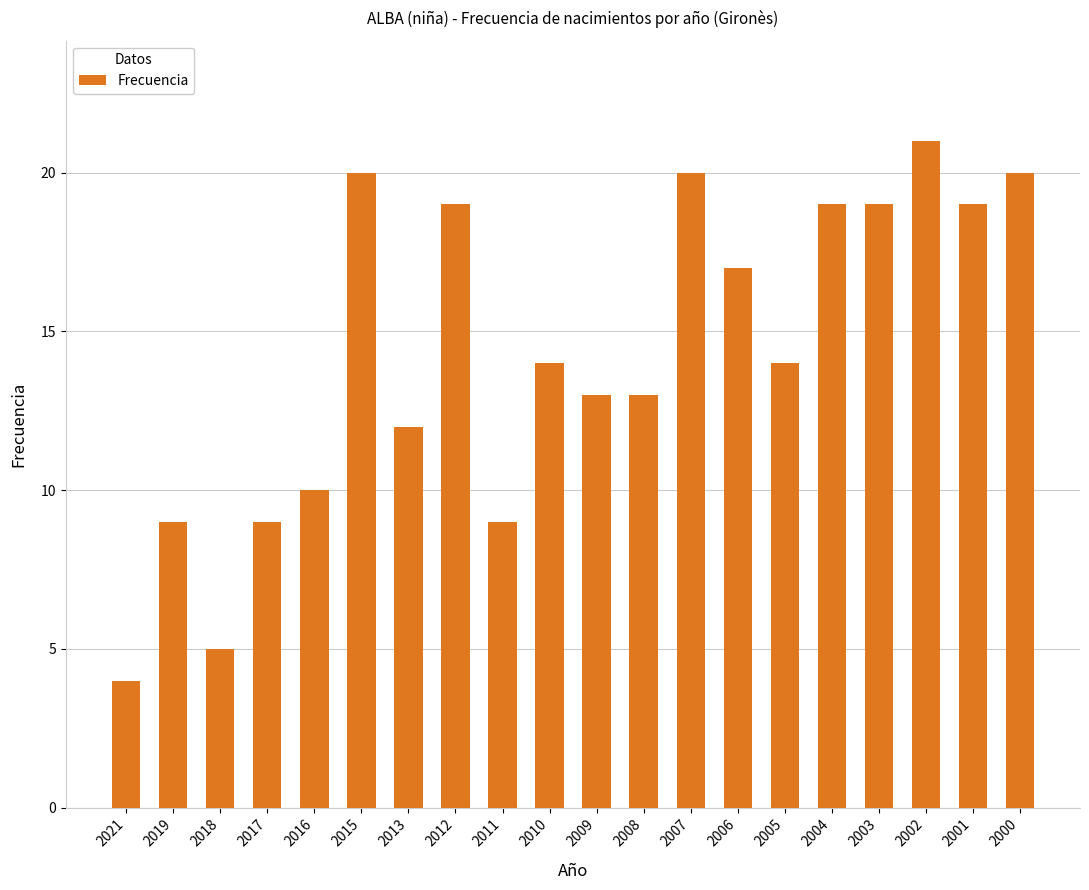

Where is the data nearest to the value 12?

2013